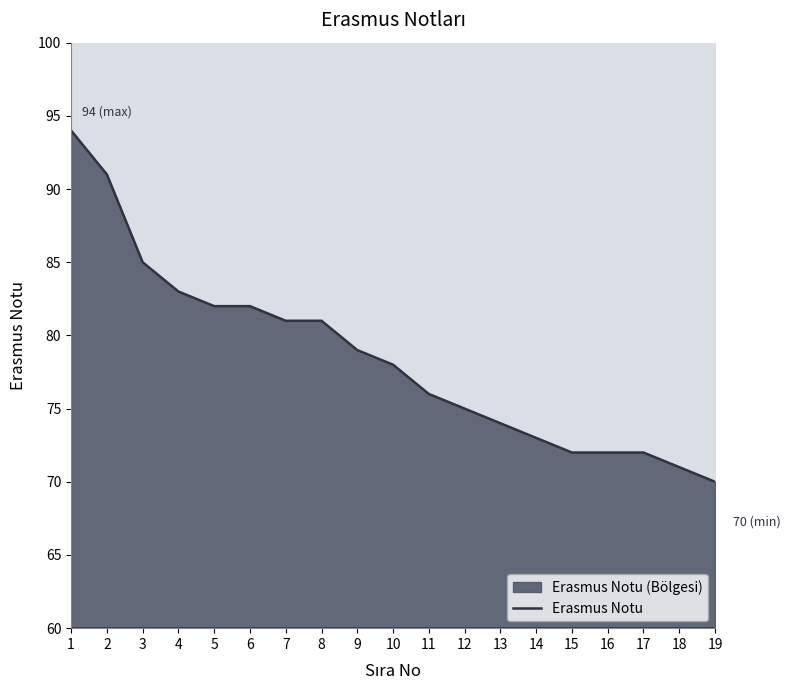

What is the difference between the second highest and second lowest values?

20